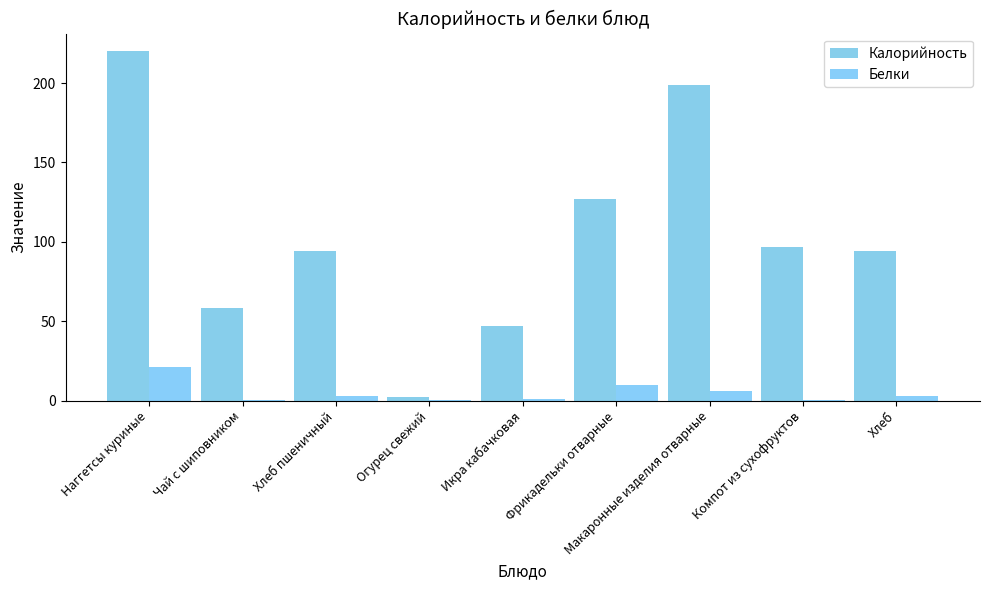

The Калорийность series shows 20.0 at Хлеб. True or false?

False